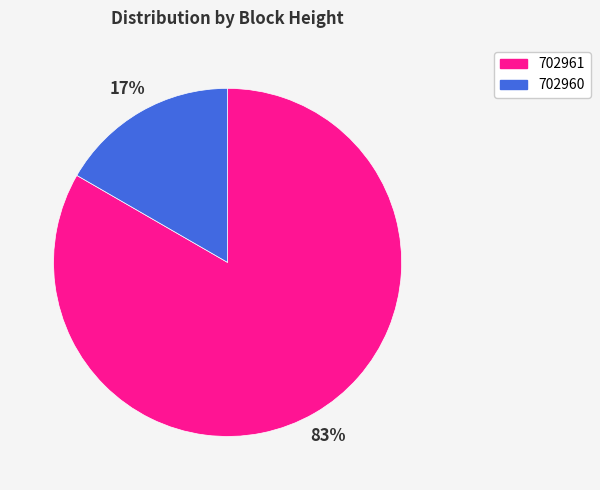

Which slice is the largest?

702961